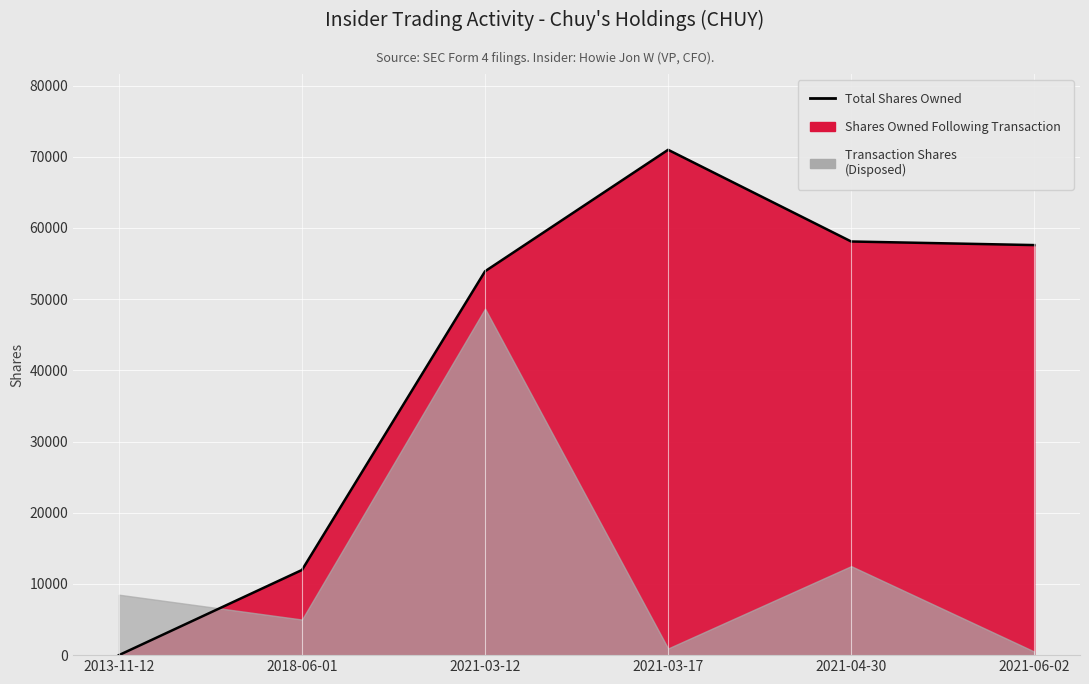

How many lines are shown in the chart?

1